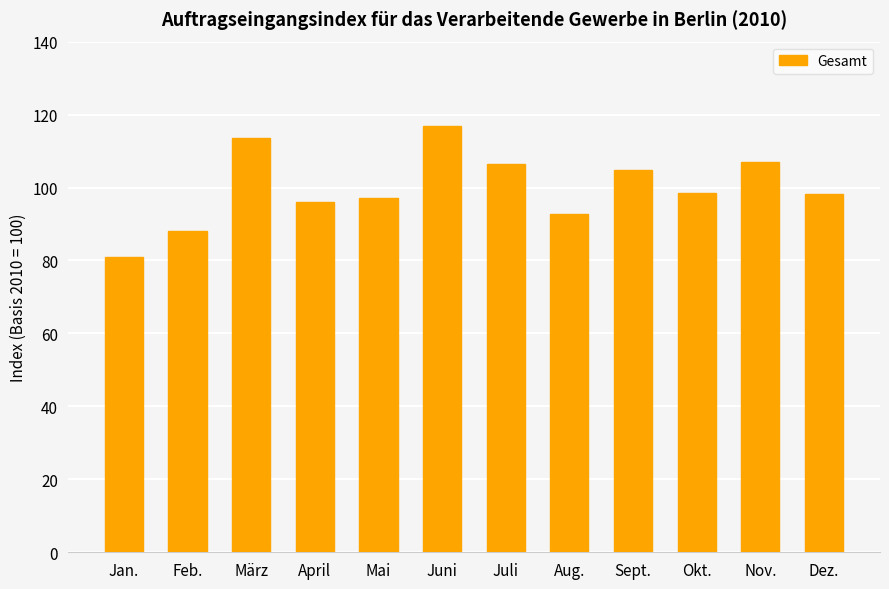

What is the label of the 12th bar from the left?

Dez.